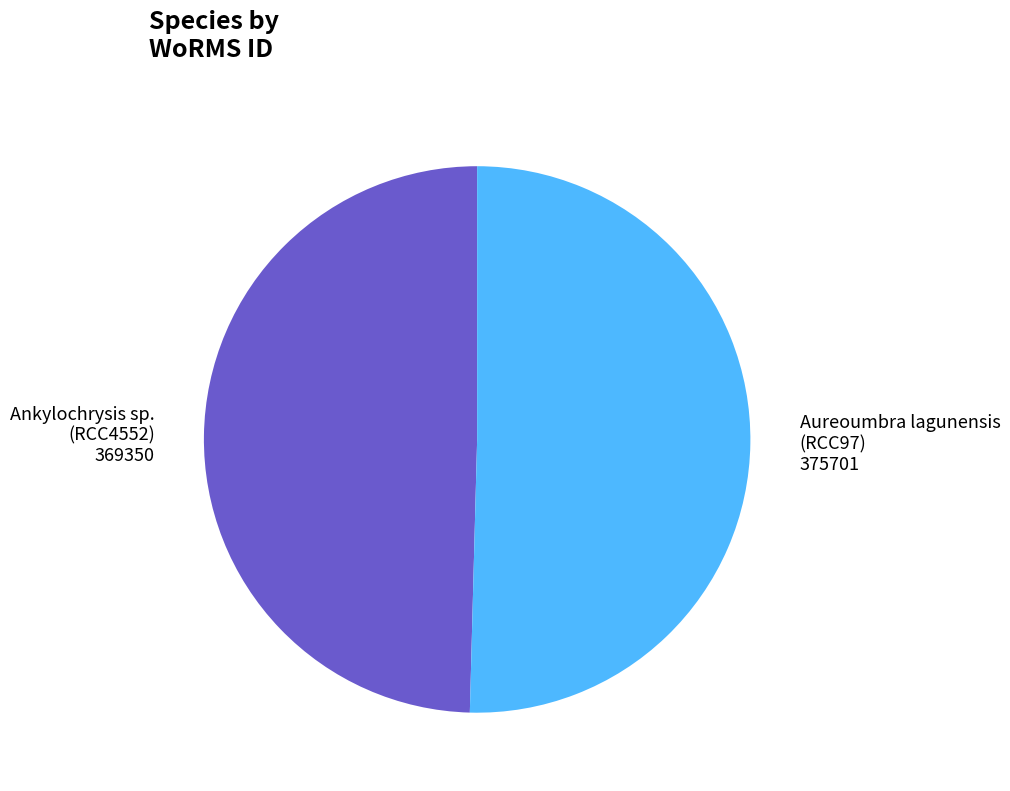

Rank the categories by value from highest to lowest.

Aureoumbra lagunensis, Ankylochrysis sp.